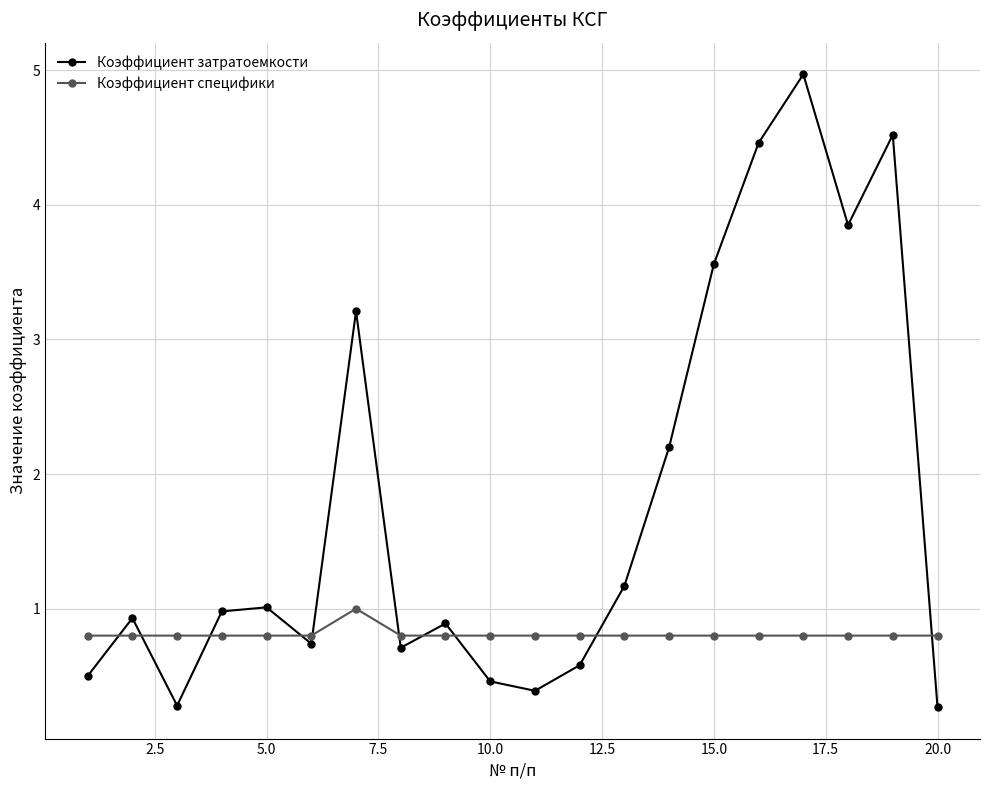

List the series in order of their peak value, highest first.

Коэффициент затратоемкости, Коэффициент специфики